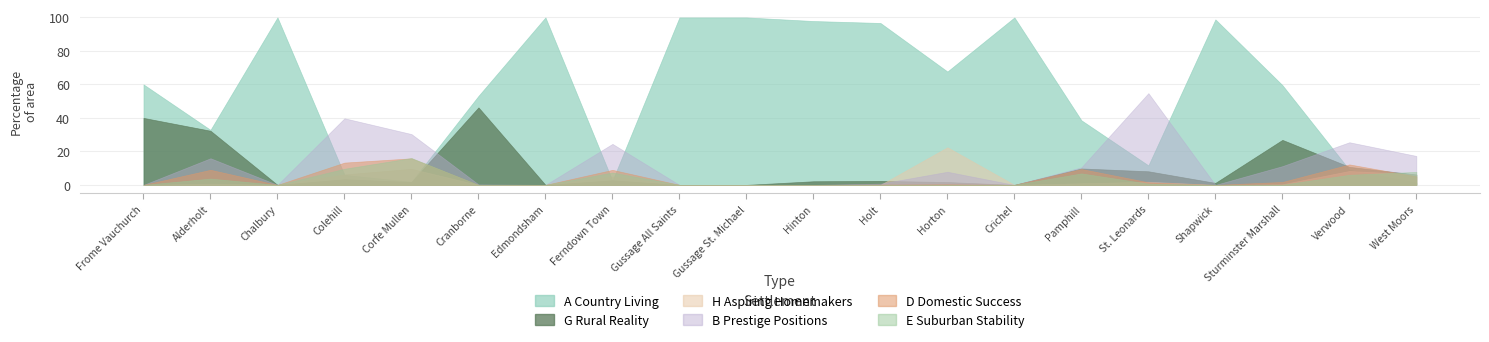

Which series ends up on top after the final intersection of E Suburban Stability and G Rural Reality?

E Suburban Stability